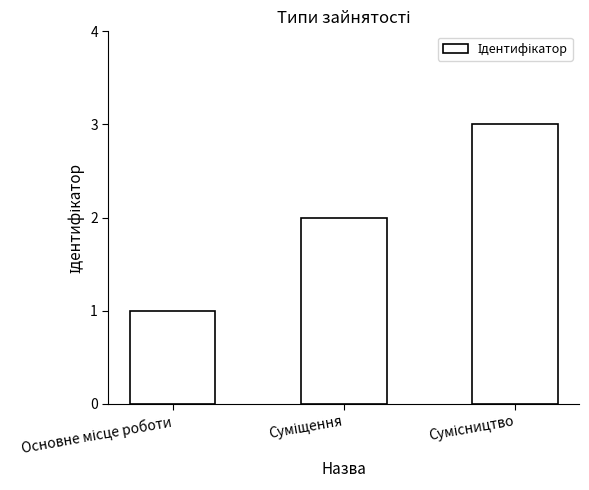

What is the sum of all values?

6